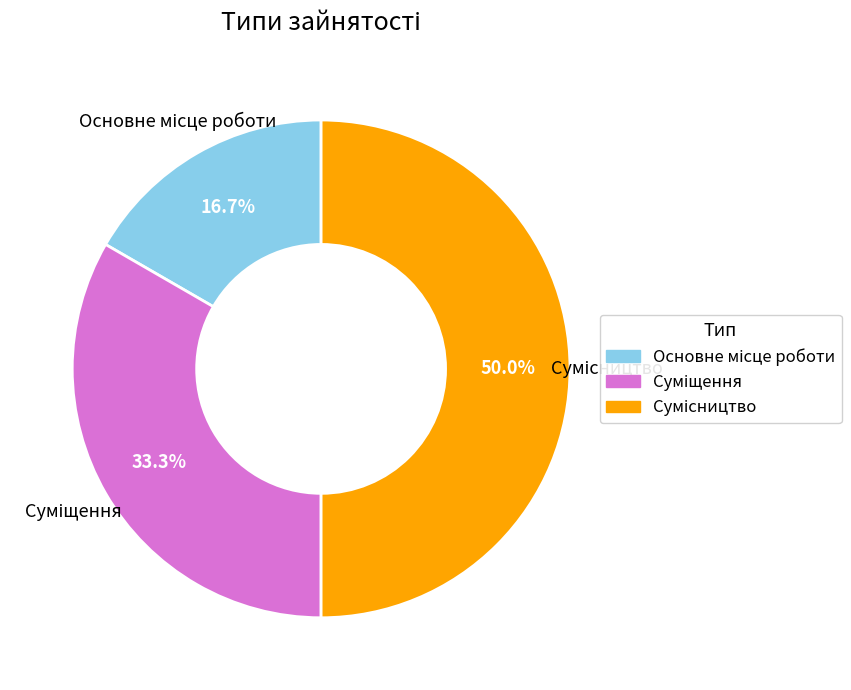

Count the number of slices in the pie.

3